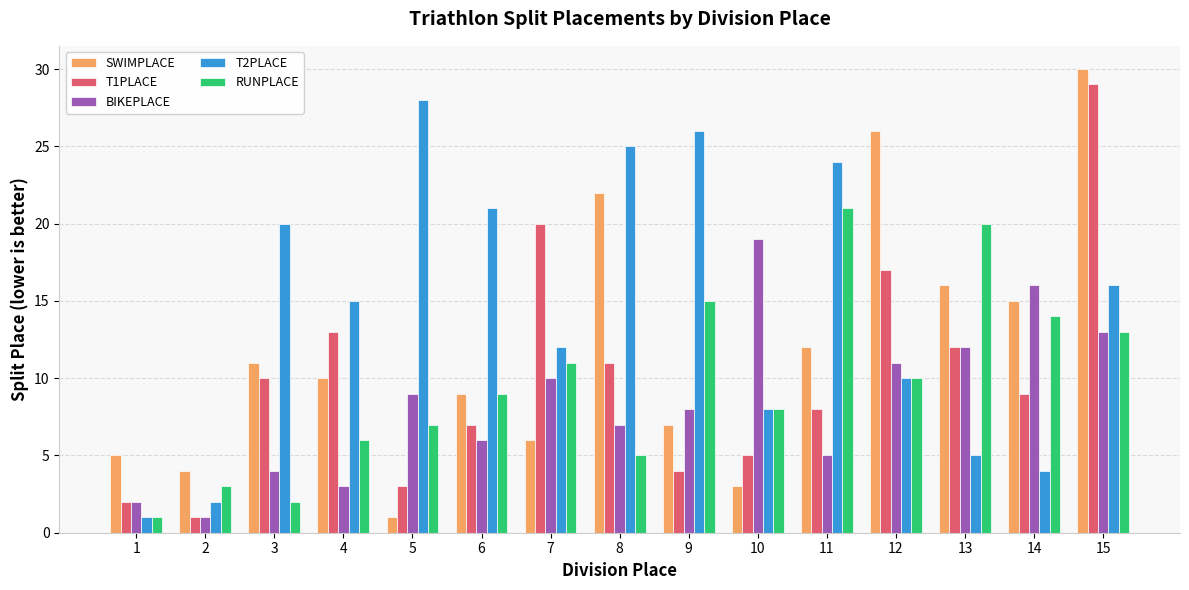

Which series has the largest total across all categories?

T2PLACE